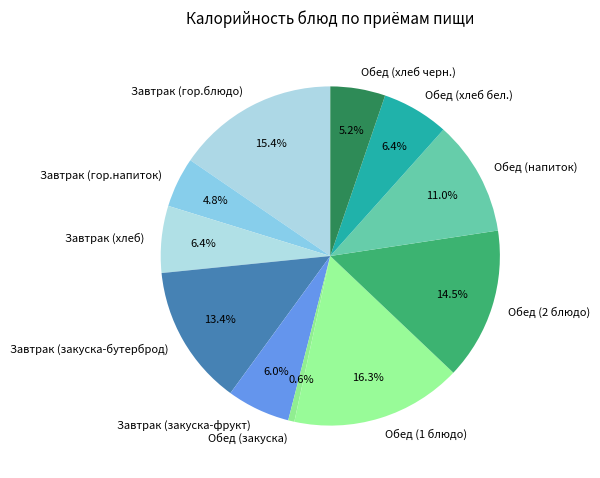

To the nearest percent, what is the difference between the Завтрак (закуска-бутерброд) and Завтрак (гор.напиток) slice percentages?

9%